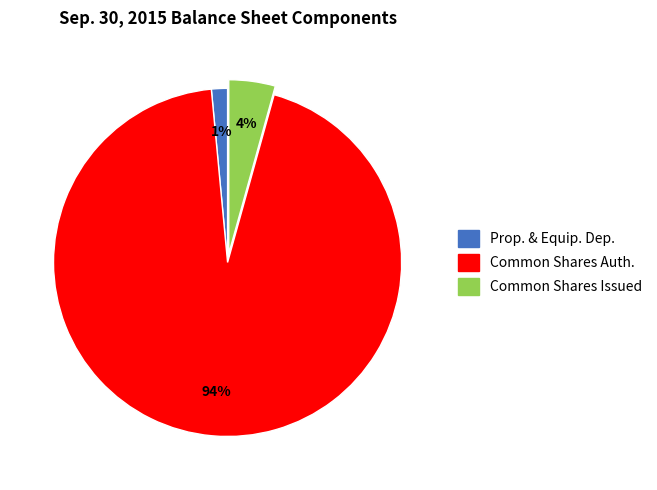

The Common Shares Issued slice represents 4% of the pie. True or false?

True